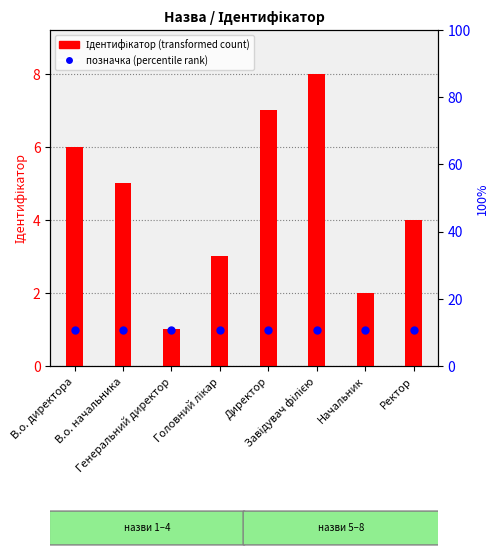

Which series has the largest total across all categories?

Ідентифікатор